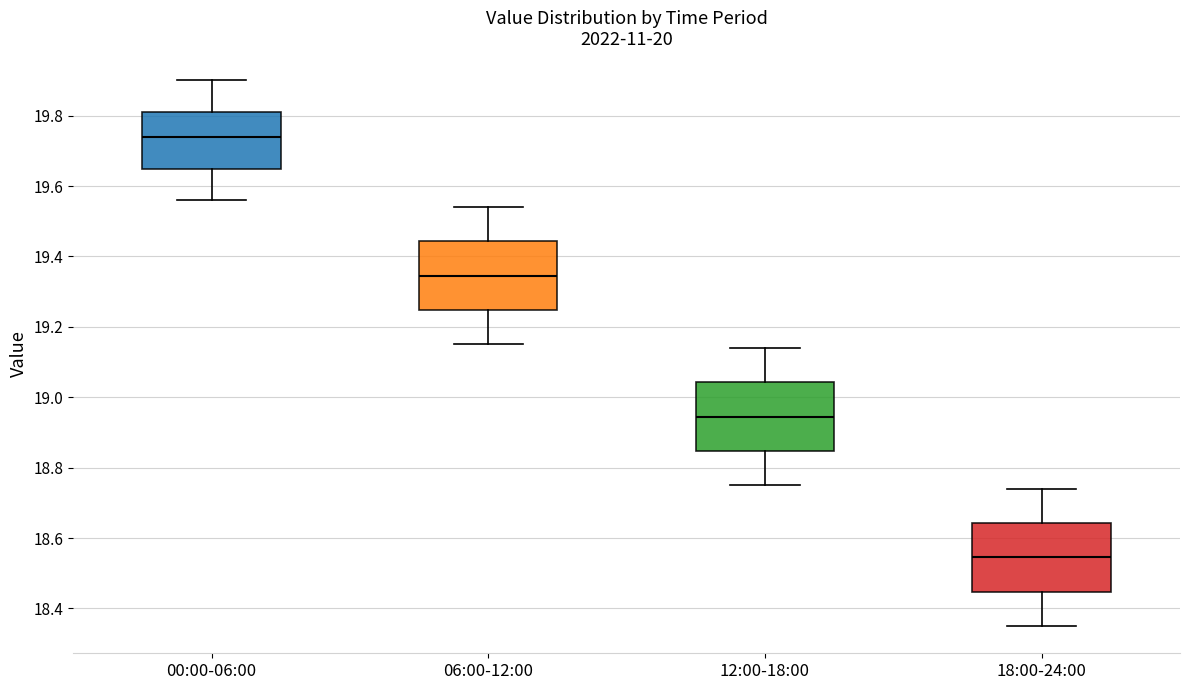

Reading left to right, transcribe this box plot: for each box, give where its median line is, the range the box spans, and where its two whiskers end, as read against the y-axis. The values are not printed on the chart, so give them approximately, as read against the axis.

00:00-06:00: median 19.74, box 19.64 to 19.82, whiskers 19.56 to 19.90
06:00-12:00: median 19.34, box 19.24 to 19.44, whiskers 19.16 to 19.54
12:00-18:00: median 18.94, box 18.84 to 19.04, whiskers 18.76 to 19.14
18:00-24:00: median 18.54, box 18.44 to 18.64, whiskers 18.36 to 18.74